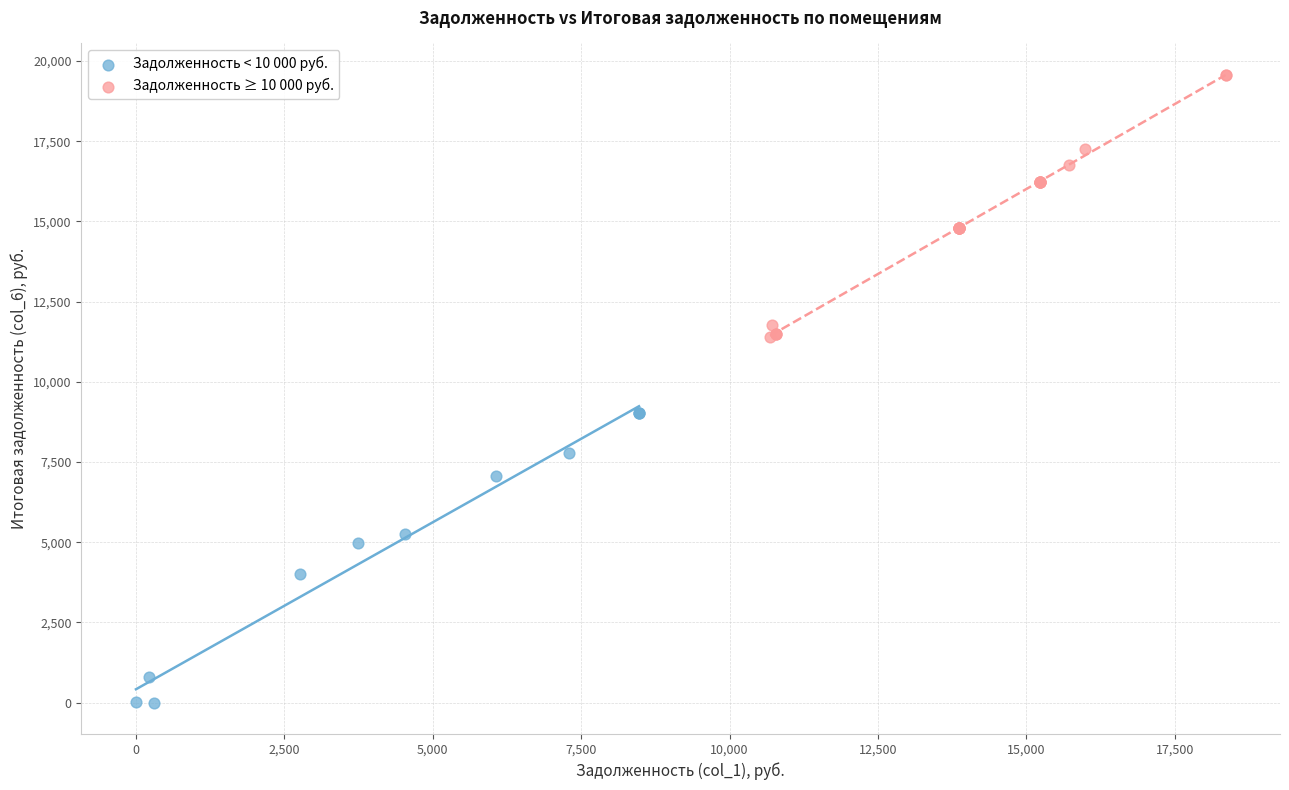

Which series has the widest spread of Y values?

Задолженность < 10 000 руб.